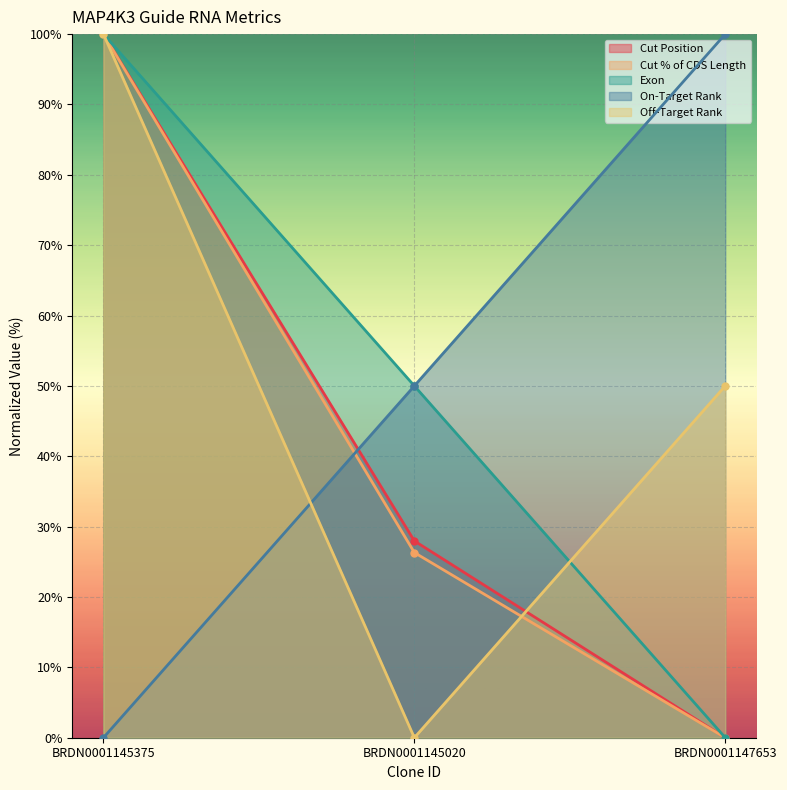

True or false: Cut % of CDS Length has a value of 100.0 at BRDN0001145375.

True